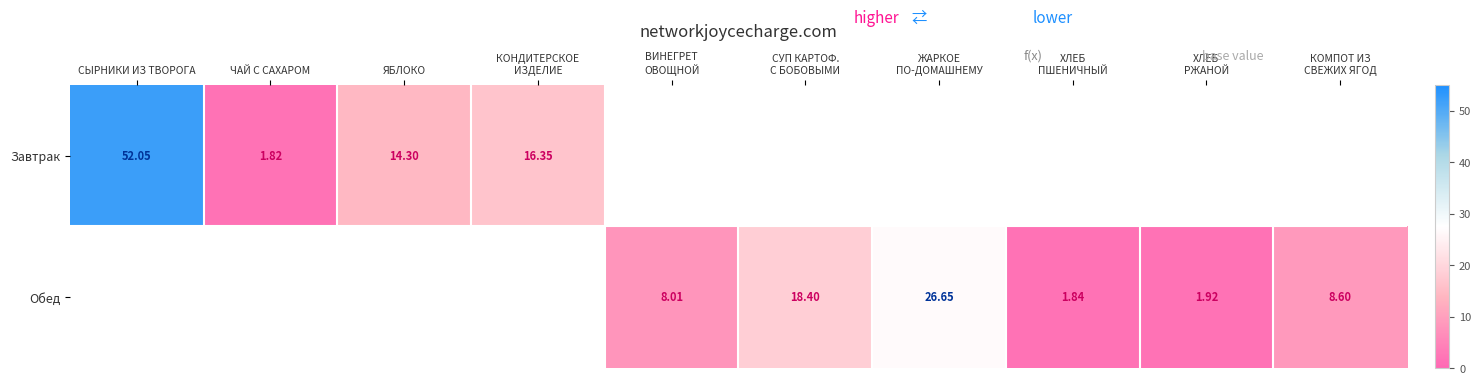

Which series has the widest spread of values?

Завтрак